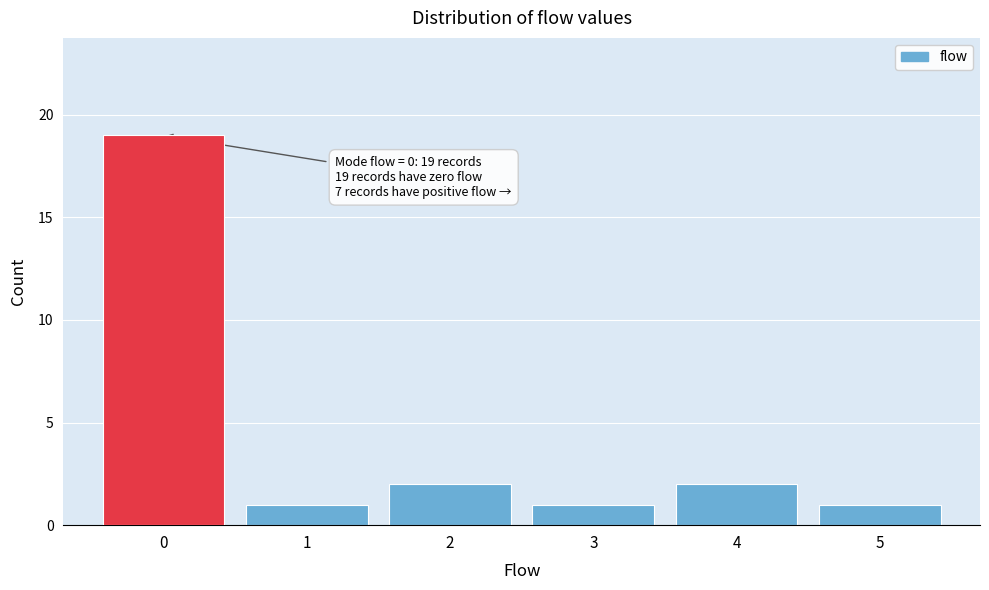

Over which range of the x-axis is the bar tallest?

-0.5 to 0.5